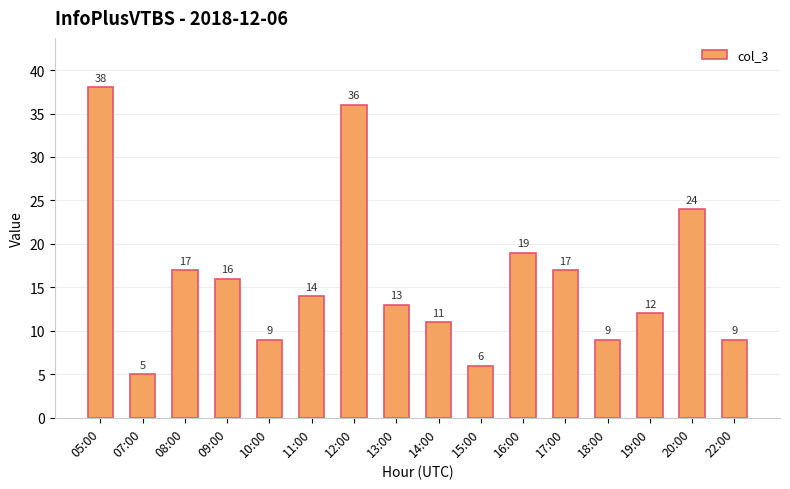

What is the sum of all values?

255